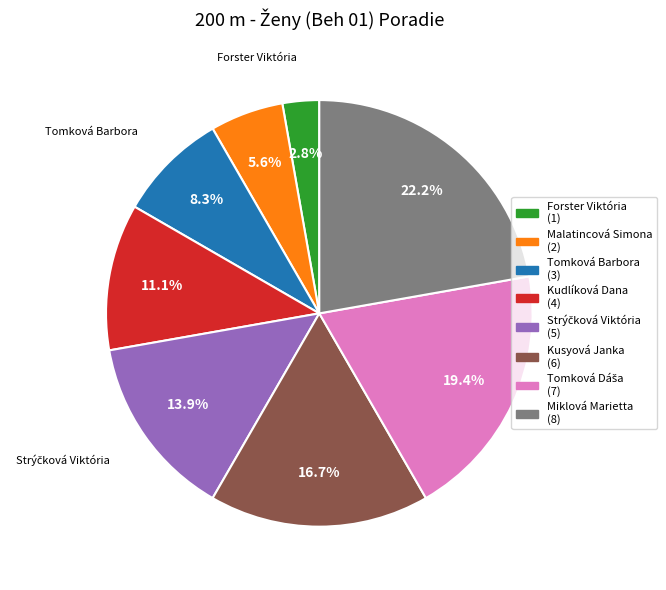

To the nearest percent, what percentage of the pie is Malatincová Simona?

6%